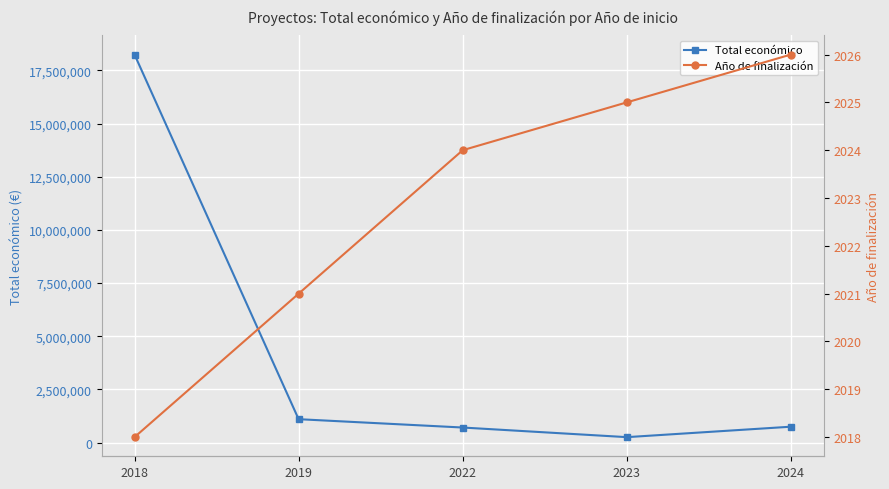

Reading left to right, extract all data points from this chart.

Total económico: 18241804	1099535	707222	254993	746140
Año de finalización: 2018	2021	2024	2025	2026